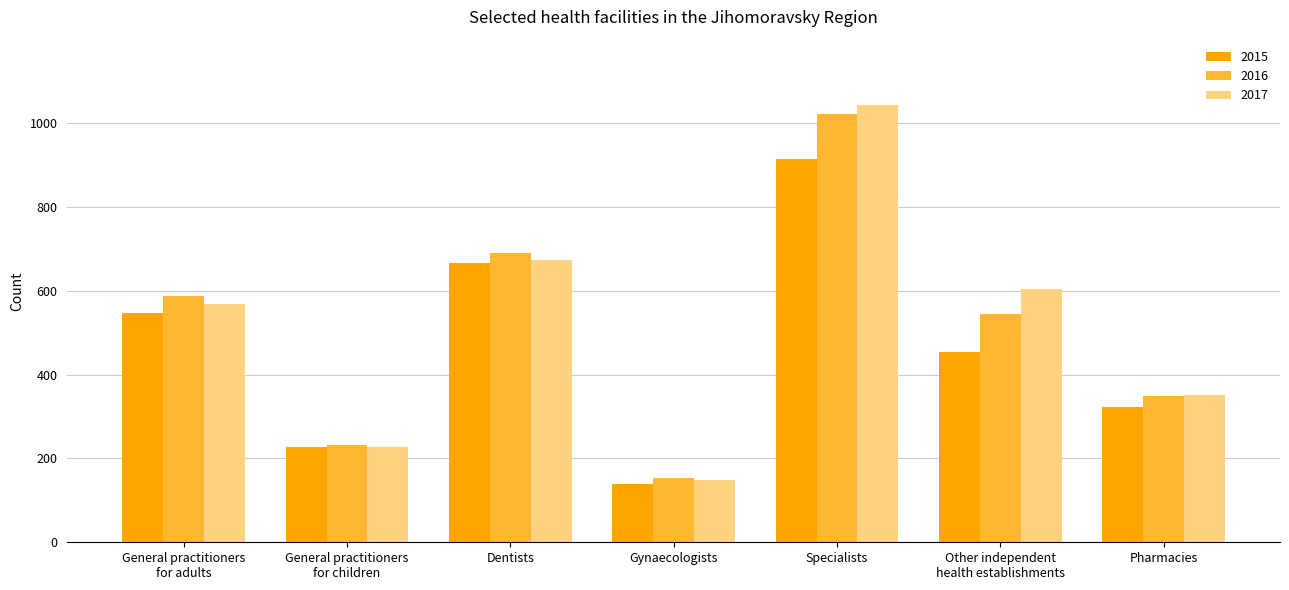

List the labels in order of 2017 value, largest first.

Specialists, Dentists, Other independent
health establishments, General practitioners
for adults, Pharmacies, General practitioners
for children, Gynaecologists